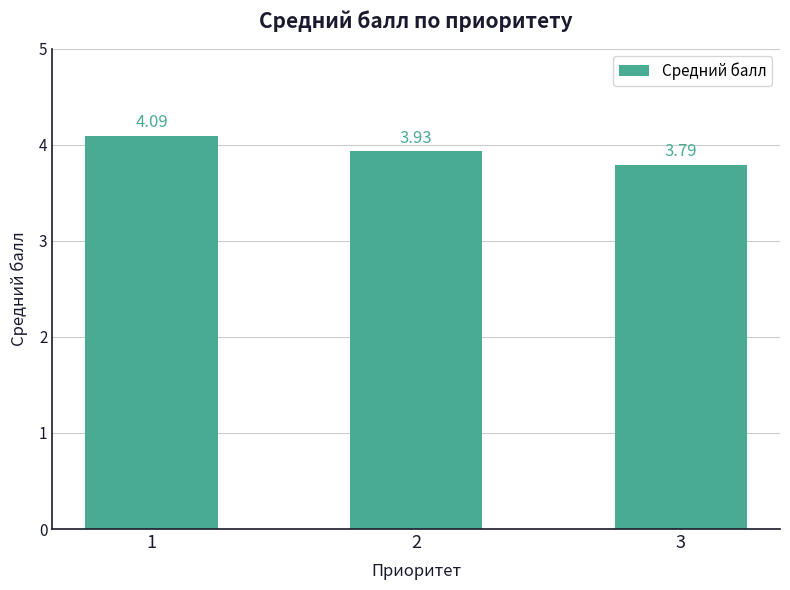

What is the sum of the values at 1 and 2?

8.0